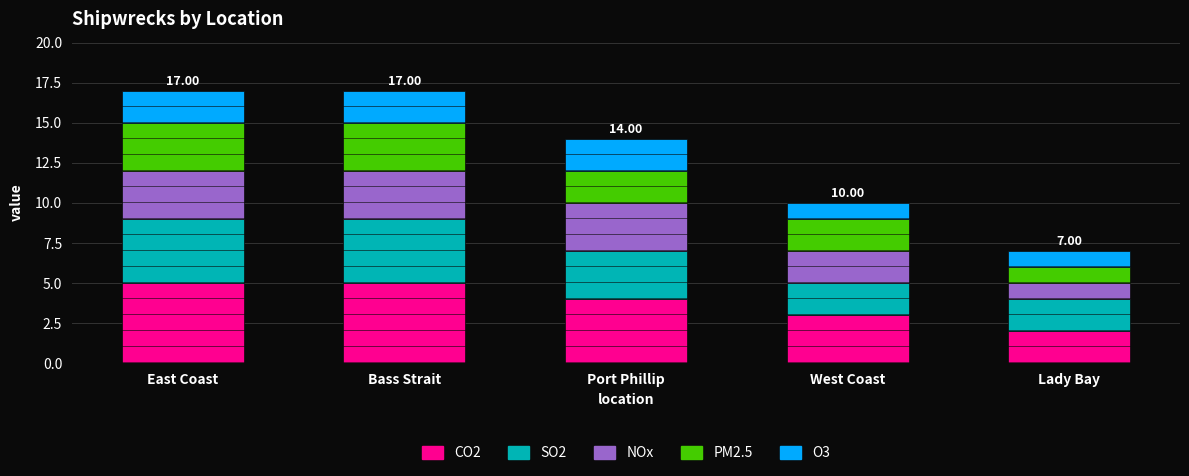

Which category has the lowest value in the CO2 series?

Lady Bay